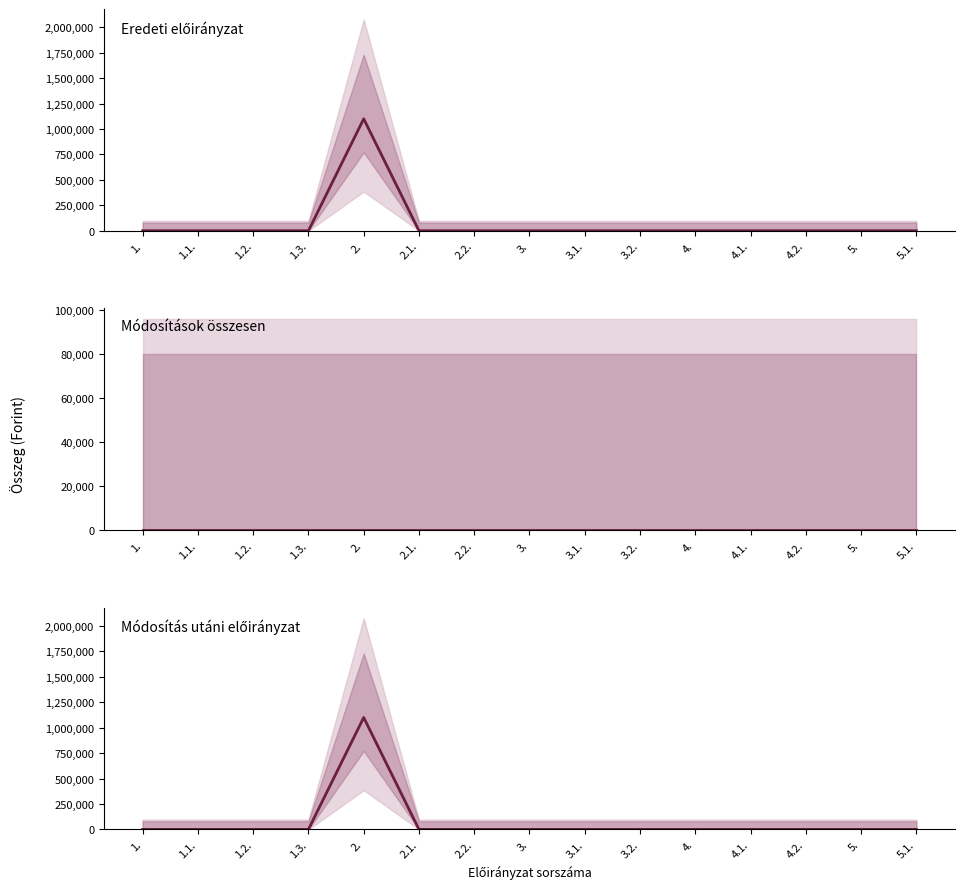

Does the chart have visible grid lines?

No